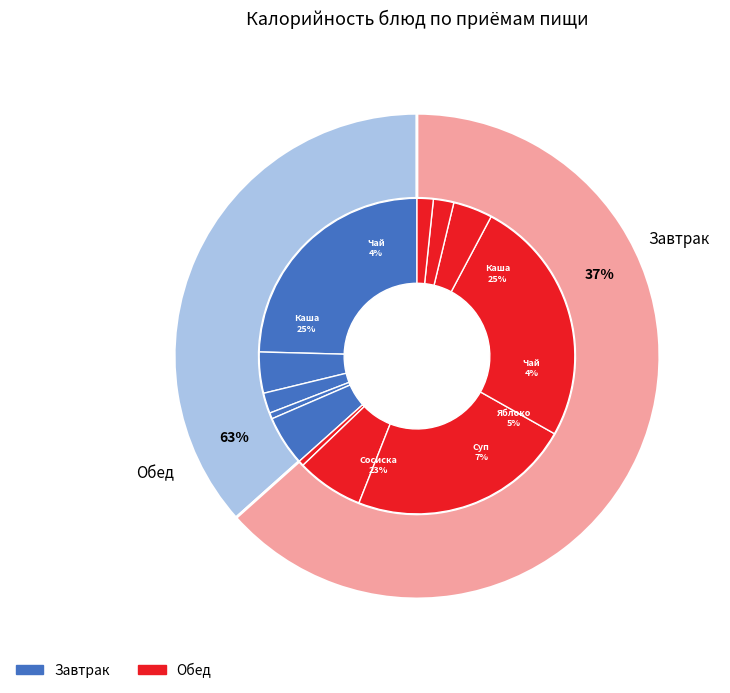

What is the total percentage of Чай с сахаром and Хлеб пшеничный?

6.3%